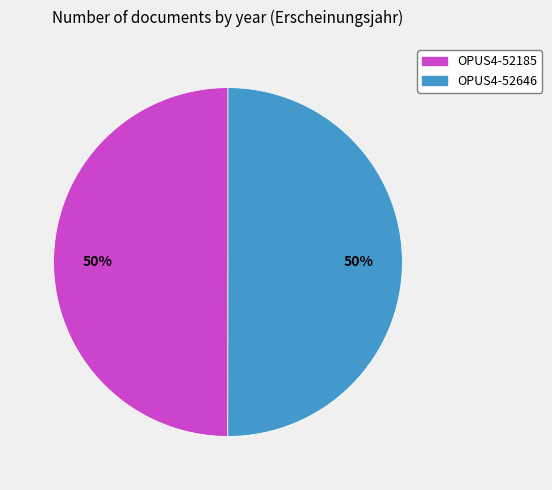

To the nearest percent, what percentage of the pie is OPUS4-52646?

50%